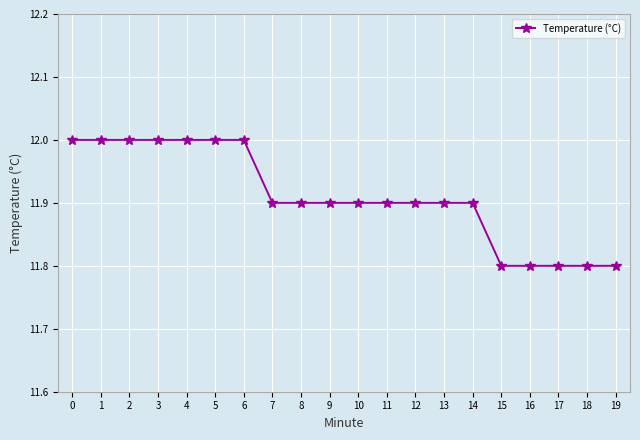

Count the values in the range 11 to 12.

20